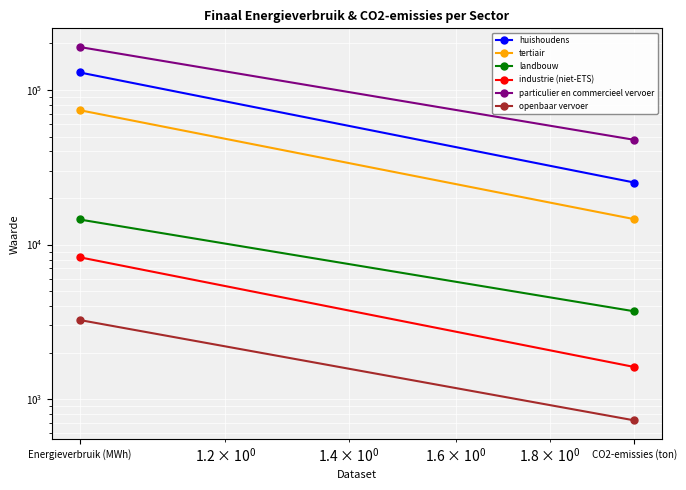

Between CO2-emissies (ton) and Energieverbruik (MWh), which is larger?

Energieverbruik (MWh)